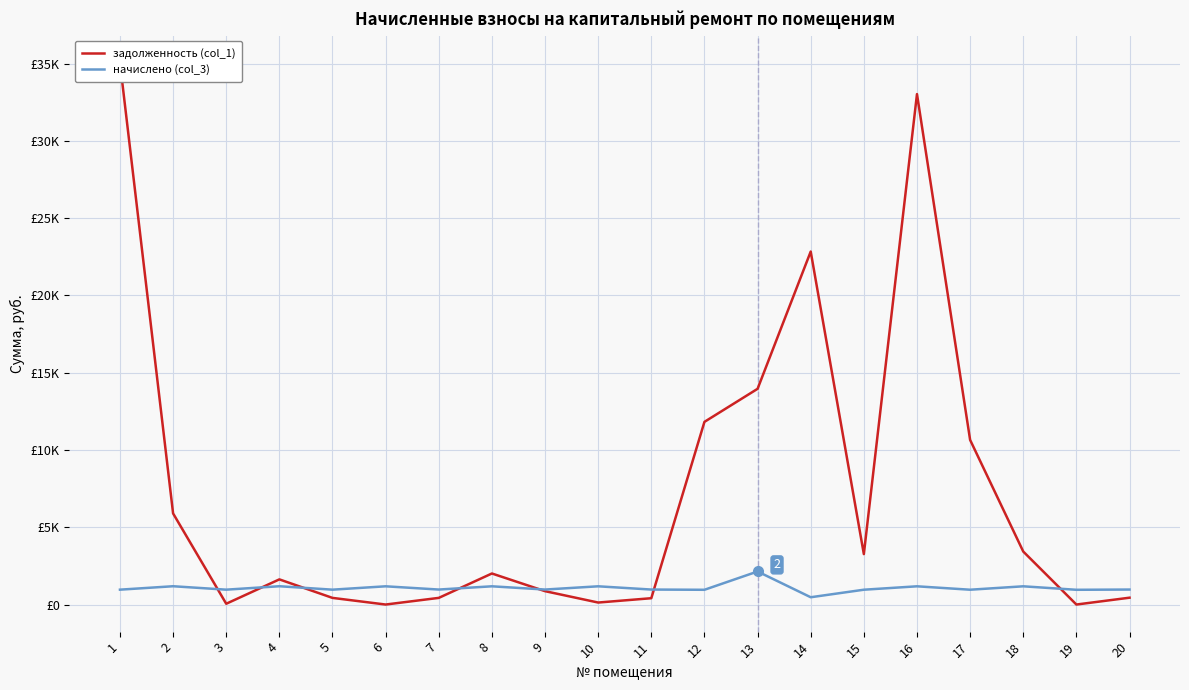

List the series in order of their peak value, highest first.

задолженность (col_1), начислено (col_3)